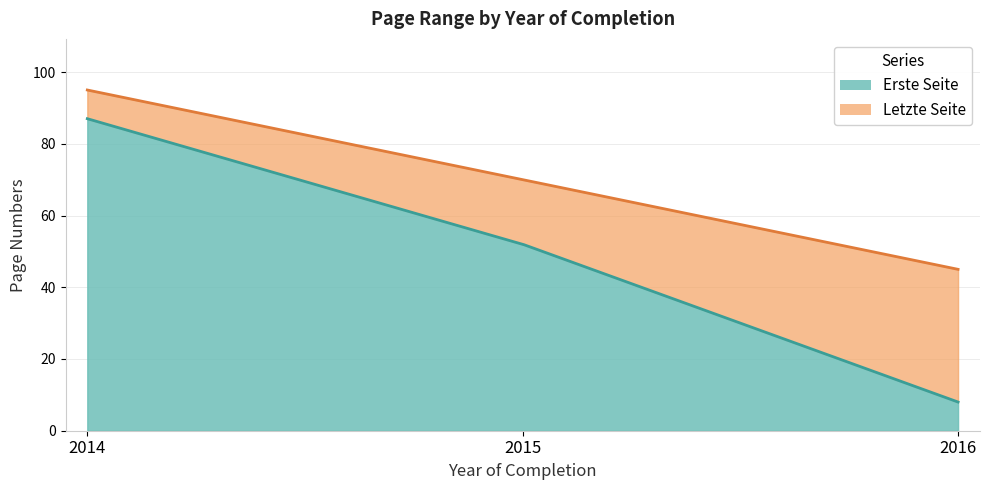

Rank the series by their average value, from lowest to highest.

Erste Seite, Letzte Seite